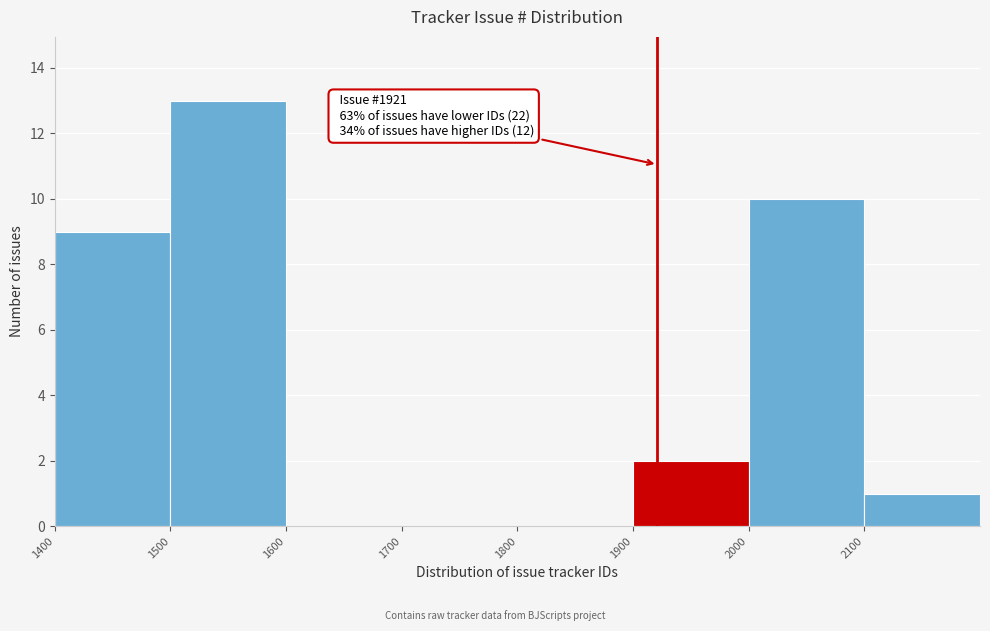

Over which range of the x-axis is the bar tallest?

1500 to 1600